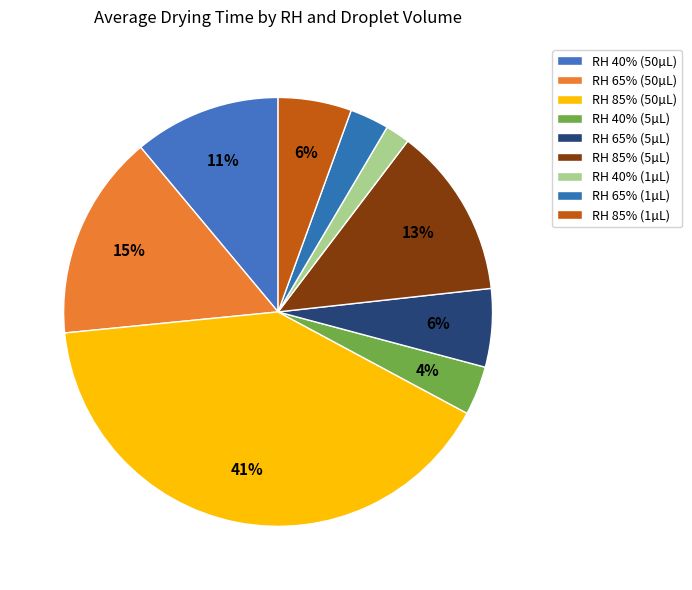

To the nearest percent, what is the difference between the largest and smallest slice percentages?

39%